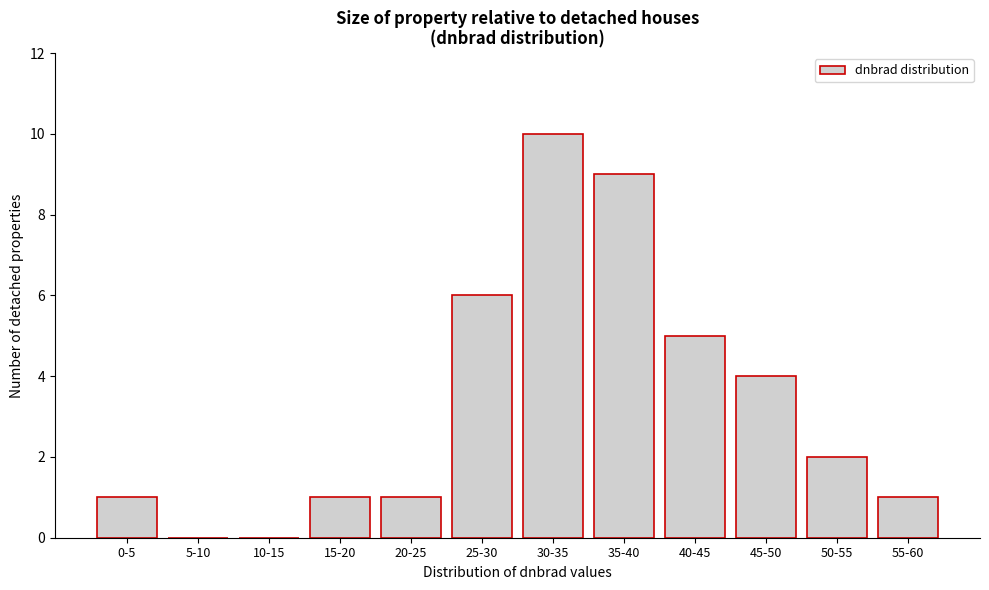

Reading left to right, extract all data points from this chart.

0-5=1	5-10=0	10-15=0	15-20=1	20-25=1	25-30=6	30-35=10	35-40=9	40-45=5	45-50=4	50-55=2	55-60=1